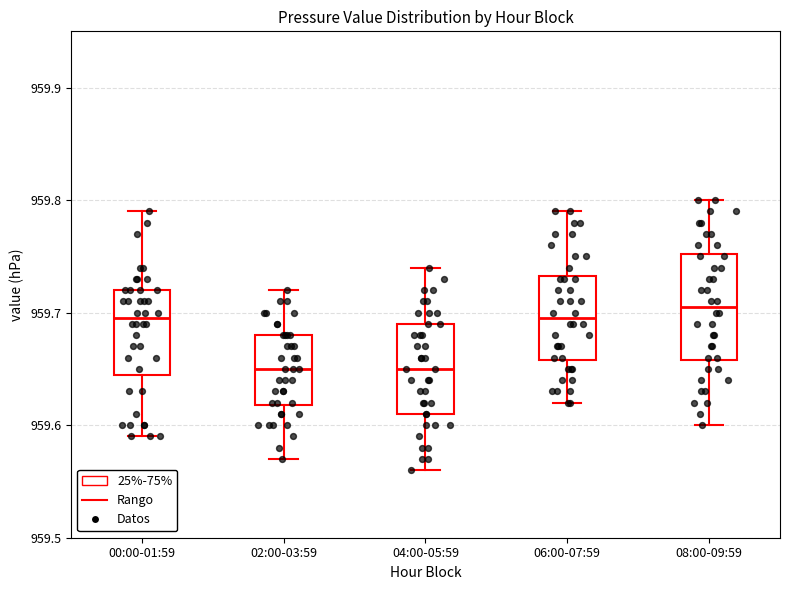

Reading left to right, transcribe this box plot: for each box, give where its median line is, the range the box spans, and where its two whiskers end, as read against the y-axis. The values are not printed on the chart, so give them approximately, as read against the axis.

00:00-01:59: median 959.70, box 959.65 to 959.72, whiskers 959.59 to 959.79
02:00-03:59: median 959.65, box 959.62 to 959.68, whiskers 959.57 to 959.72
04:00-05:59: median 959.65, box 959.61 to 959.69, whiskers 959.56 to 959.74
06:00-07:59: median 959.70, box 959.66 to 959.73, whiskers 959.62 to 959.79
08:00-09:59: median 959.71, box 959.66 to 959.75, whiskers 959.60 to 959.80